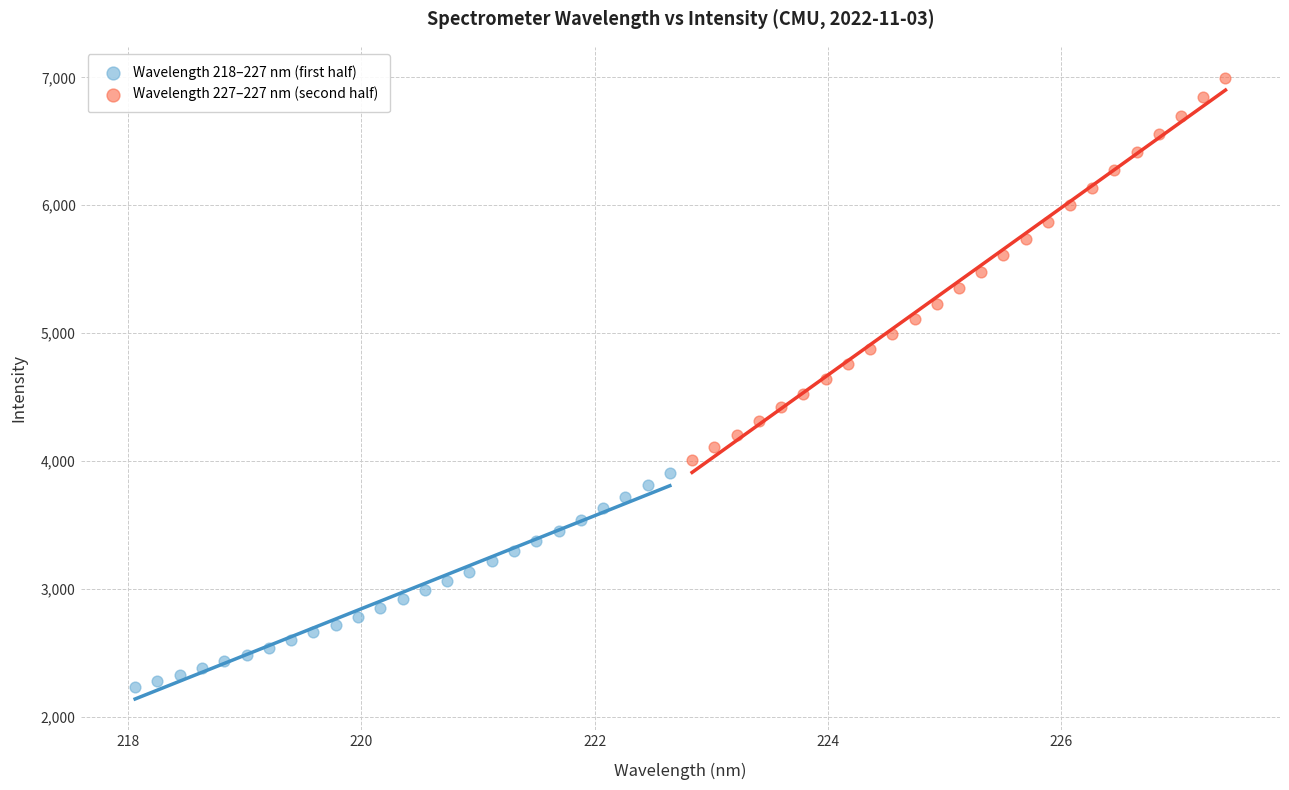

Which series contains the lowest Y value?

Wavelength 218–227 nm (first half)